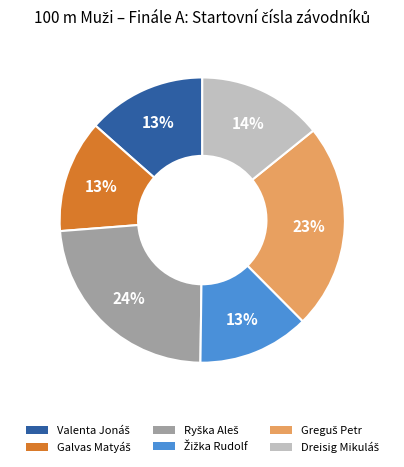

How many segments does this pie chart have?

6